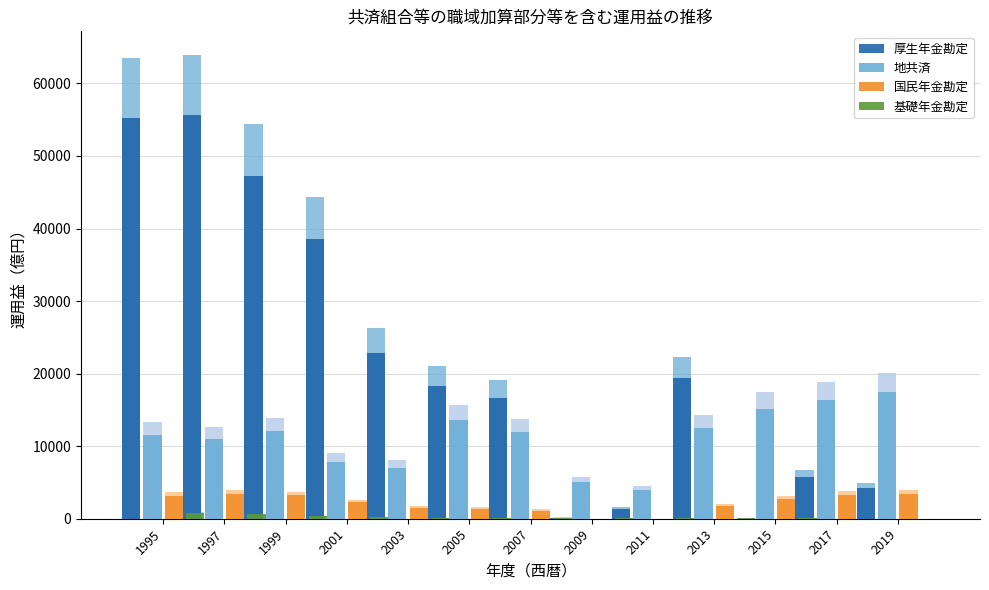

The 基礎年金勘定 series shows 23 at 2019. True or false?

False